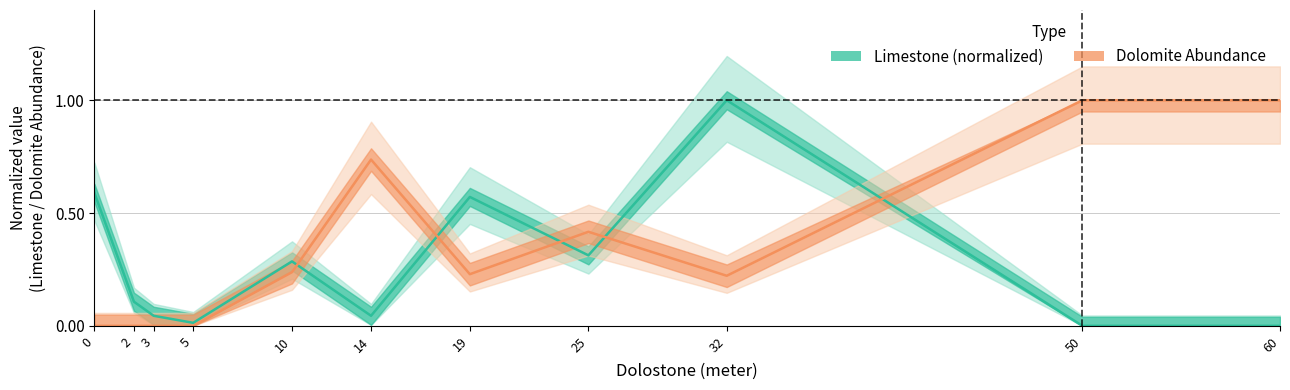

Does the chart have visible grid lines?

Yes